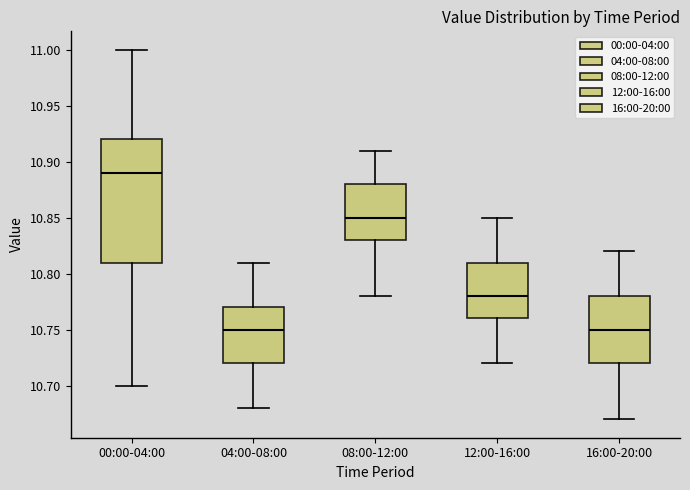

Comparing the boxes themselves (not the whiskers), which one is the tallest?

00:00-04:00